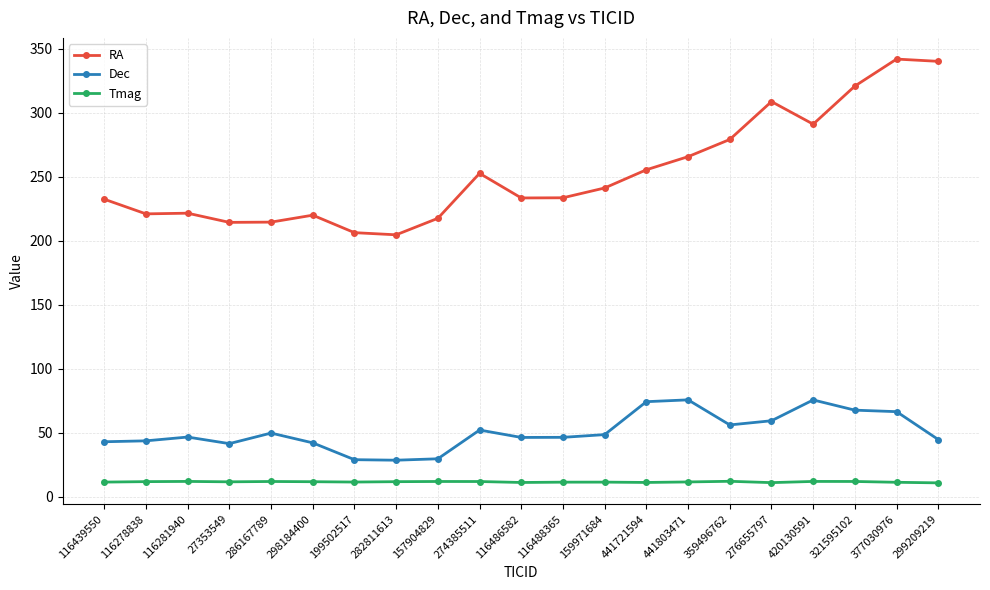

Does the chart have visible grid lines?

Yes